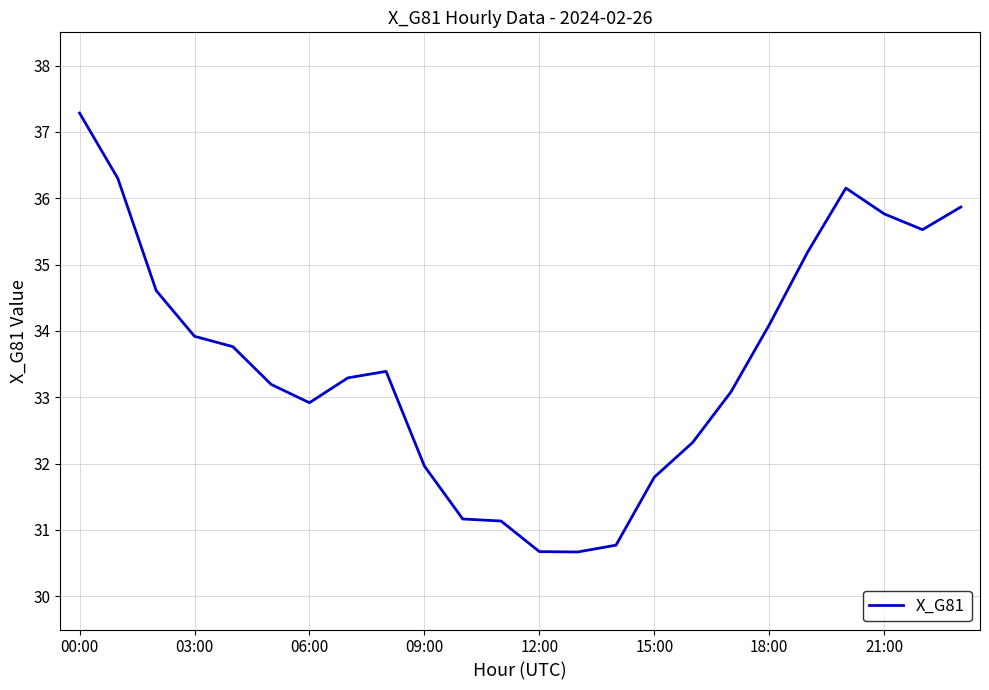

What is the difference between the maximum and minimum values?

6.6